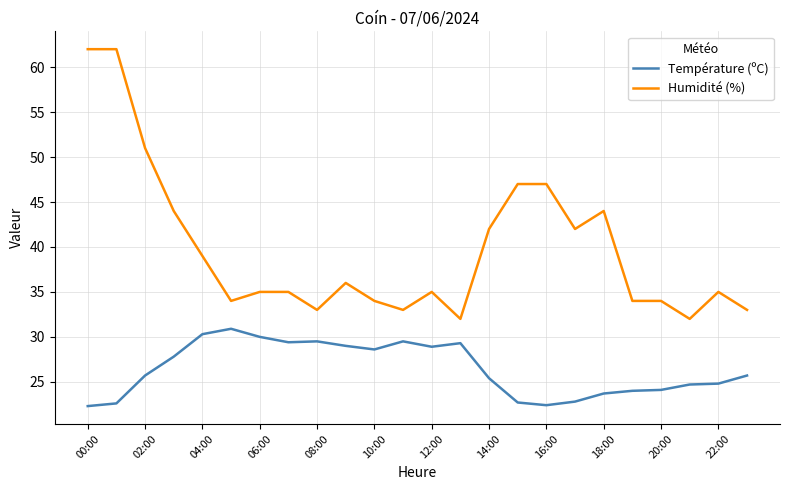

What is the maximum value for Humidité (%)?

62.0